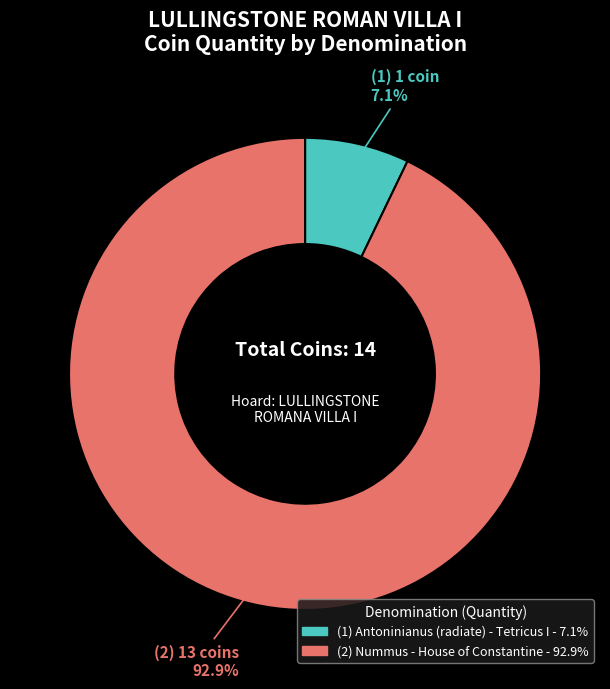

Does any single category account for the majority?

Yes